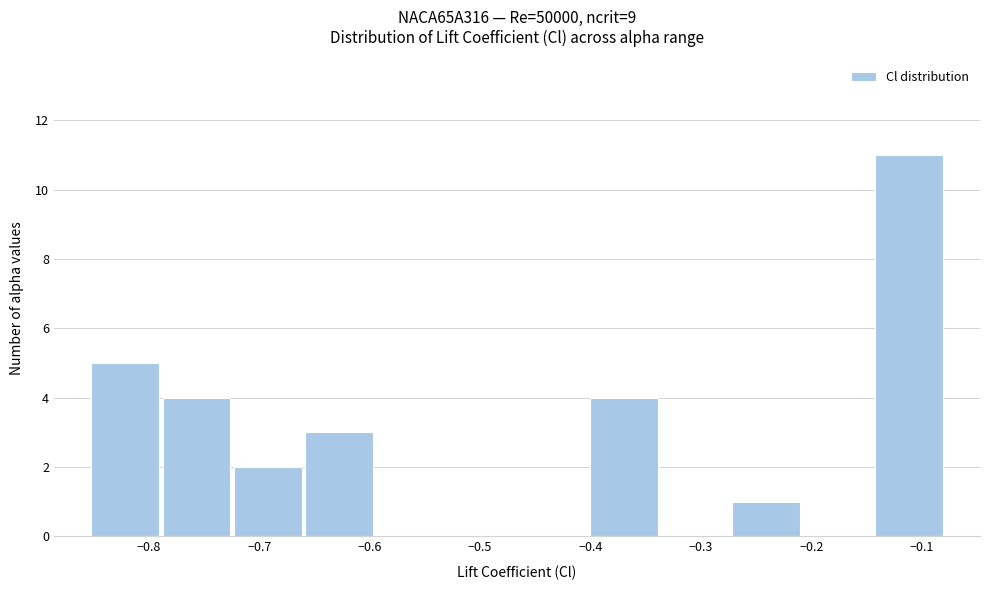

Which range on the x-axis has the tallest bar?

-0.14 to -0.08